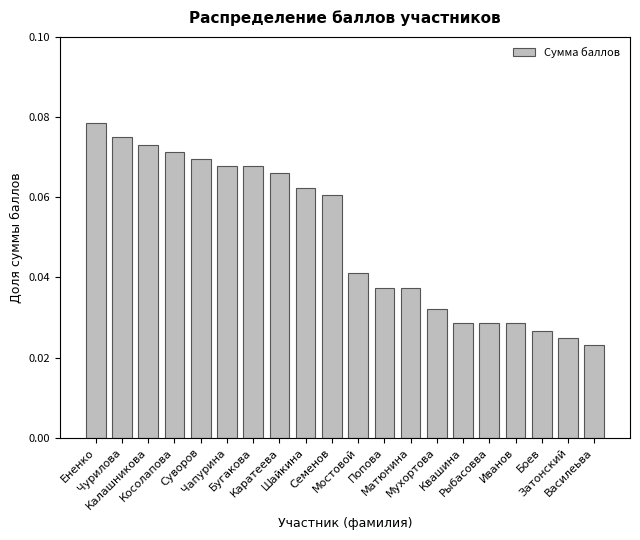

At which category does the chart reach its peak across all series?

Ененко